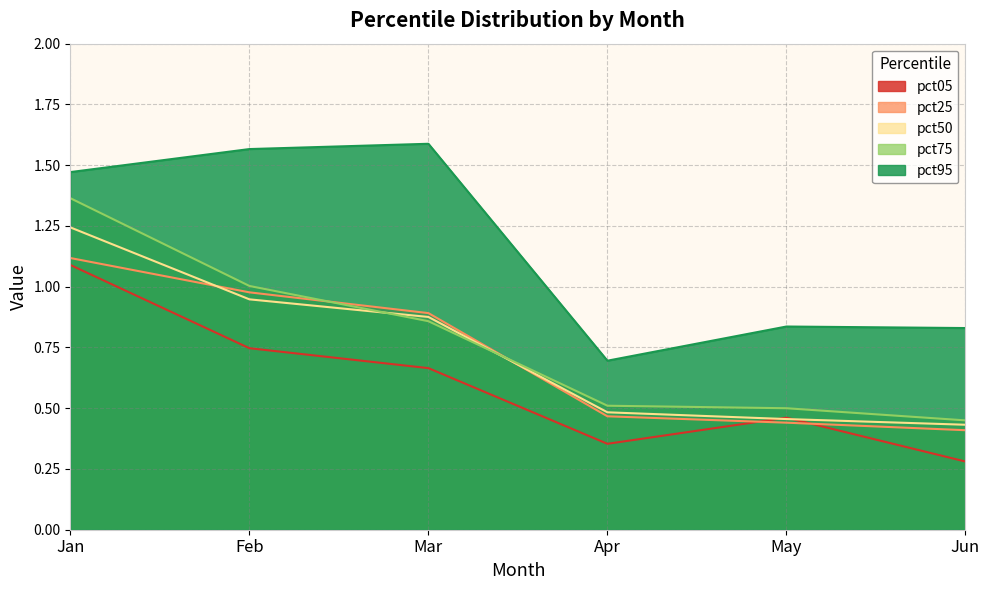

Is it true that pct25 equals 1.8 at Jan?

False